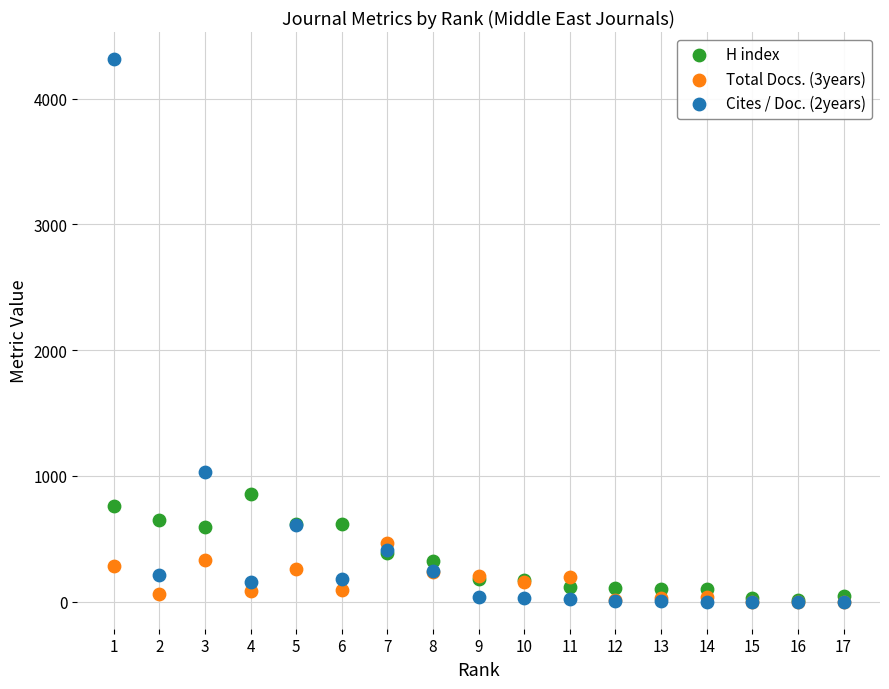

Which series has the largest Y range (max minus min)?

Cites / Doc. (2years)